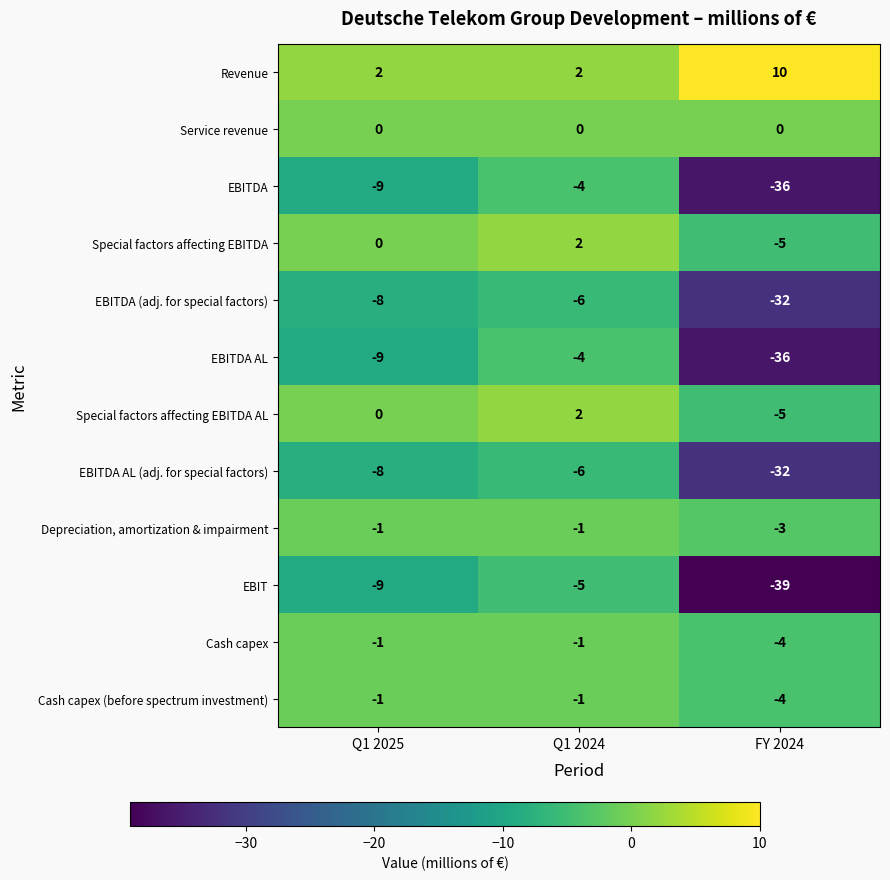

The EBITDA AL (adj. for special factors) series shows -2 at Q1 2024. True or false?

False